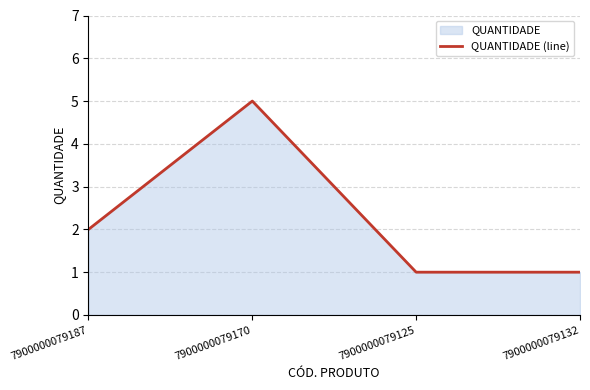

The chart shows a value of 2 at 7900000079187. True or false?

True